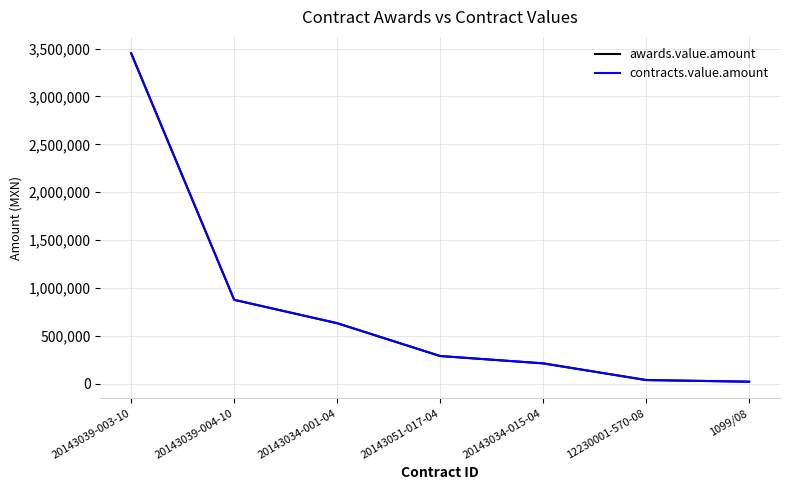

Between 1099/08 and 12230001-570-08, which is larger?

12230001-570-08